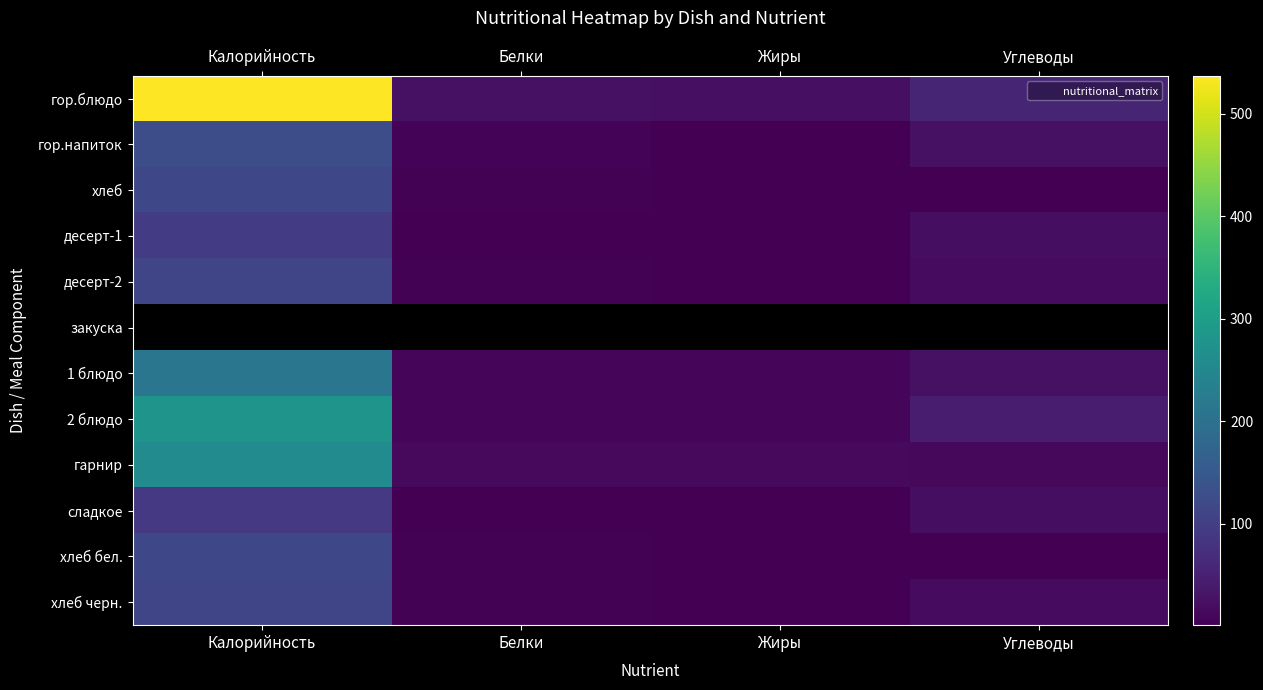

At which label does 1 блюдо first exceed 24?

Калорийность